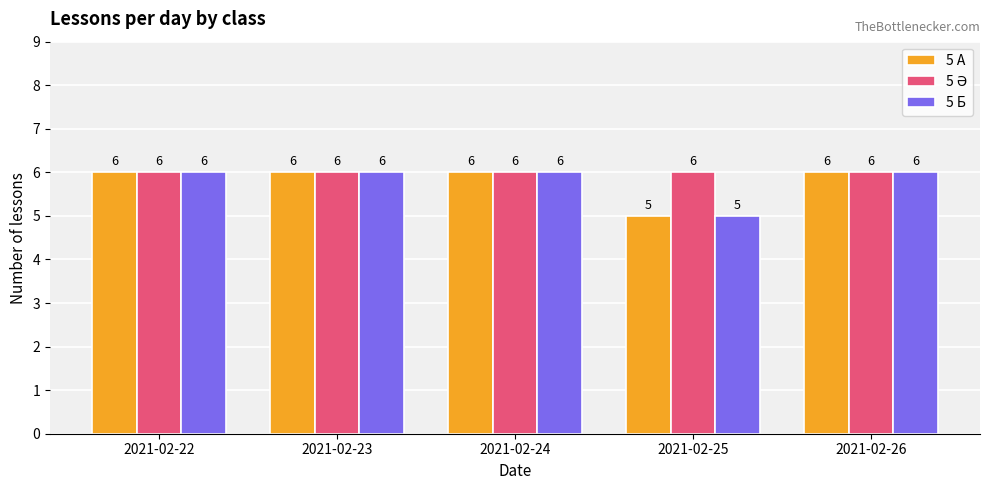

What is the value of the 5 Б bar at the 2nd from the left?

6